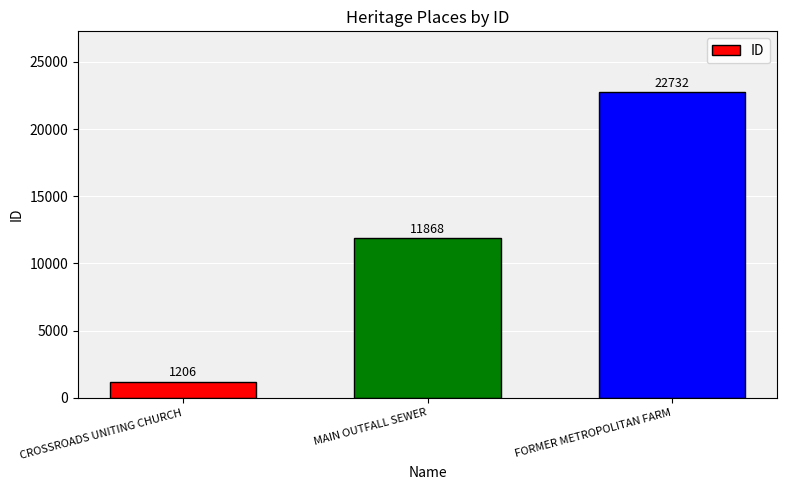

What is the average value?

11935